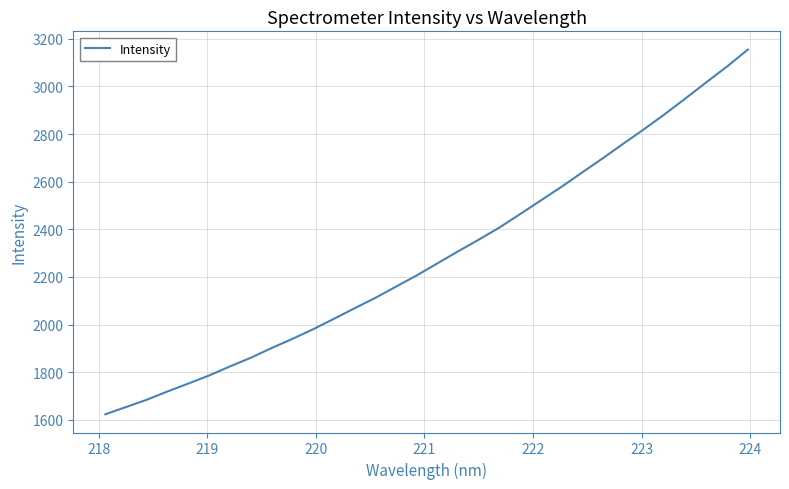

What is the difference between the maximum and minimum values?

1531.2